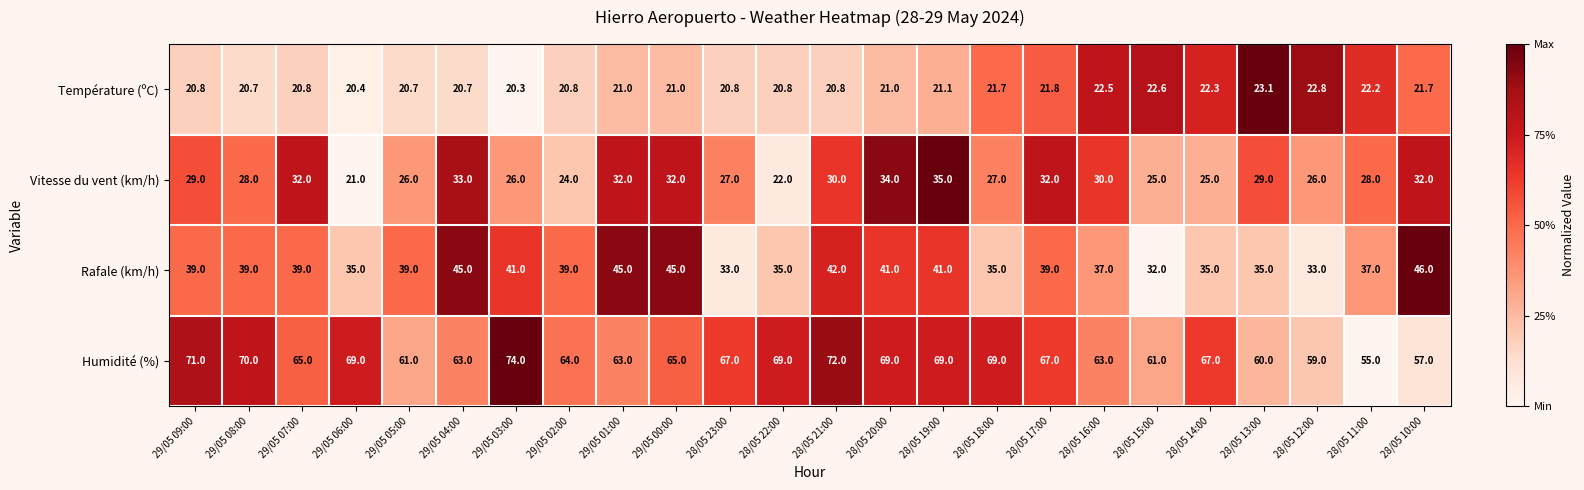

Which series changed the most between 29/05 03:00 and 28/05 11:00?

Humidité (%)